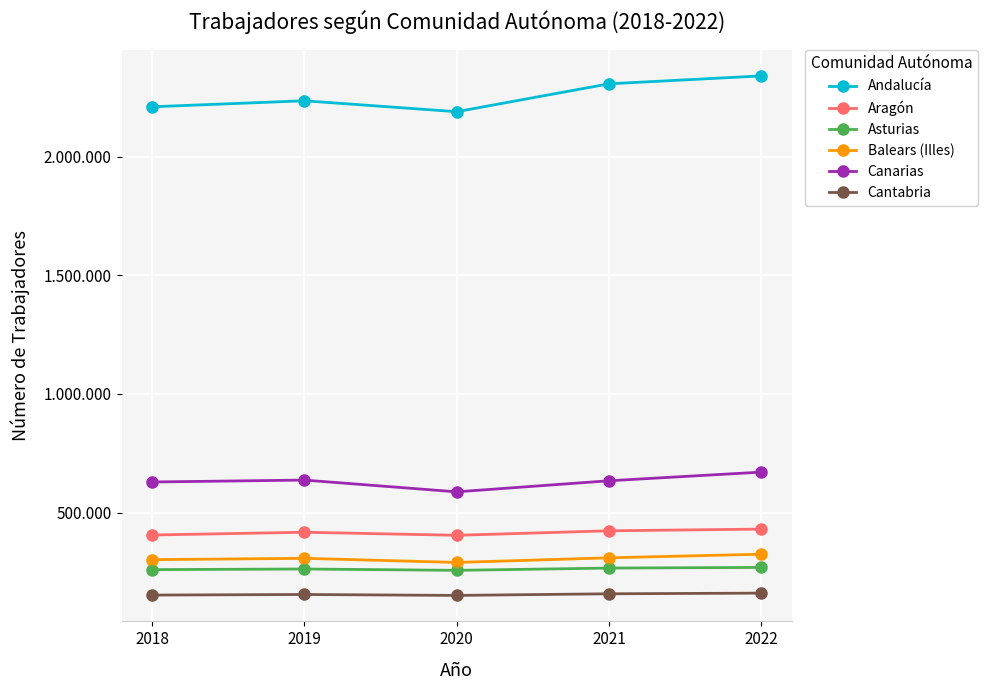

What is the total value across all series at 2020?

3880247